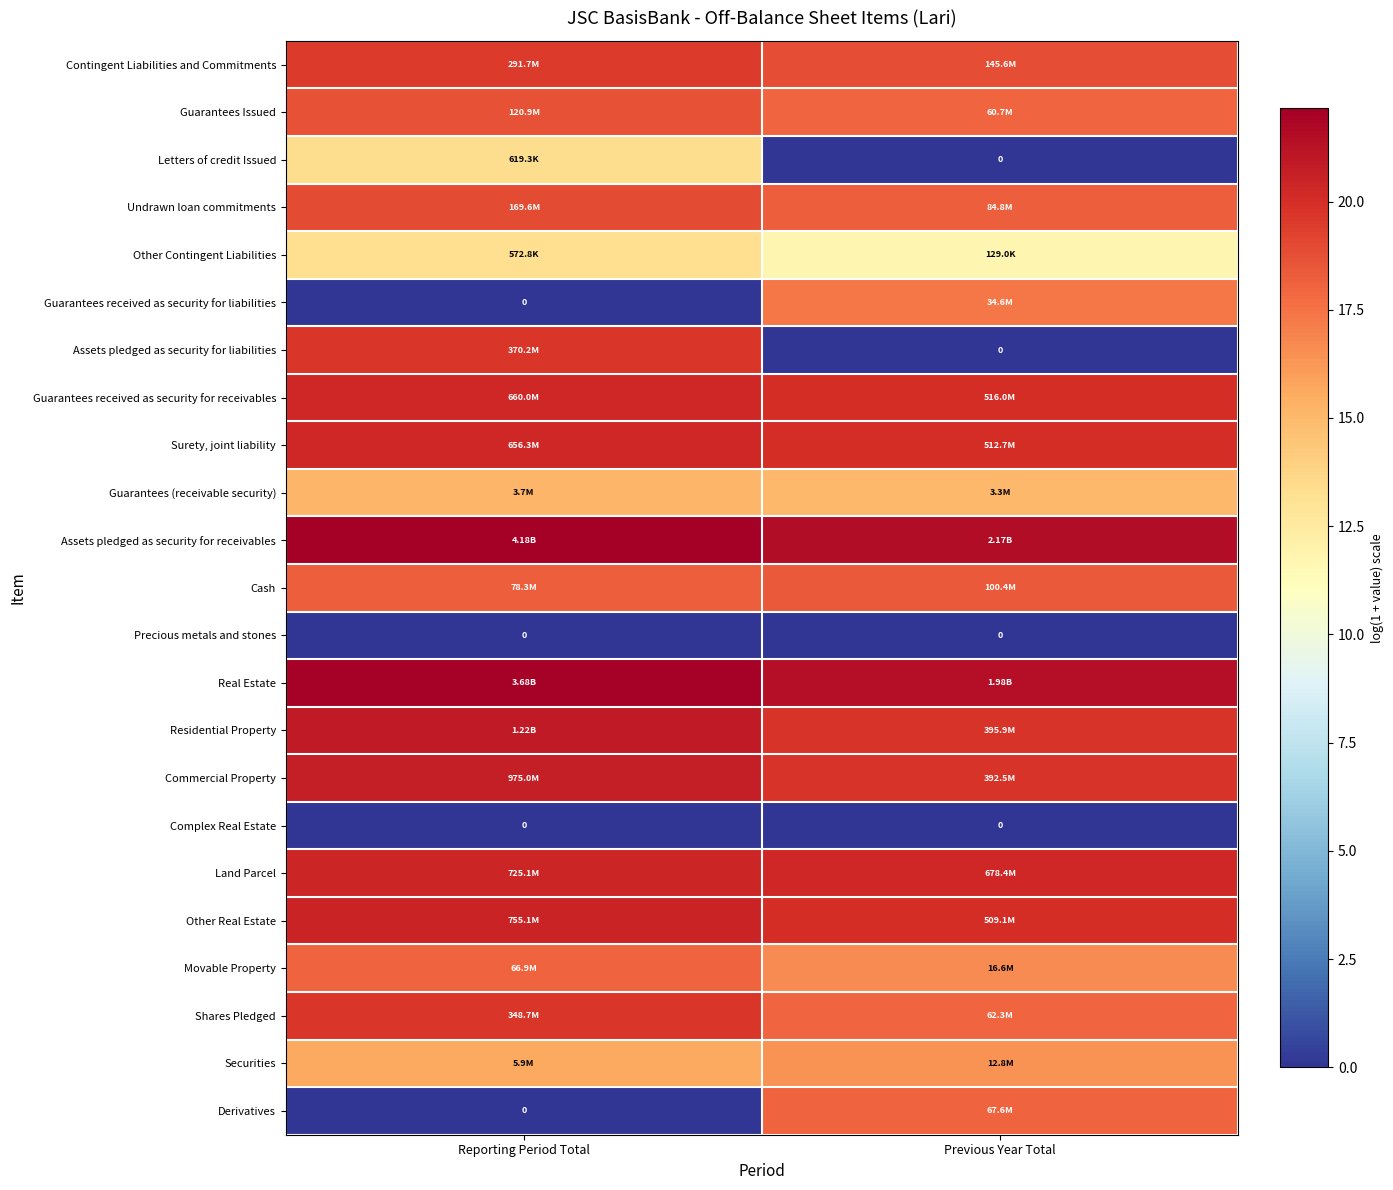

At how many categories does at least one series exceed 21?

2